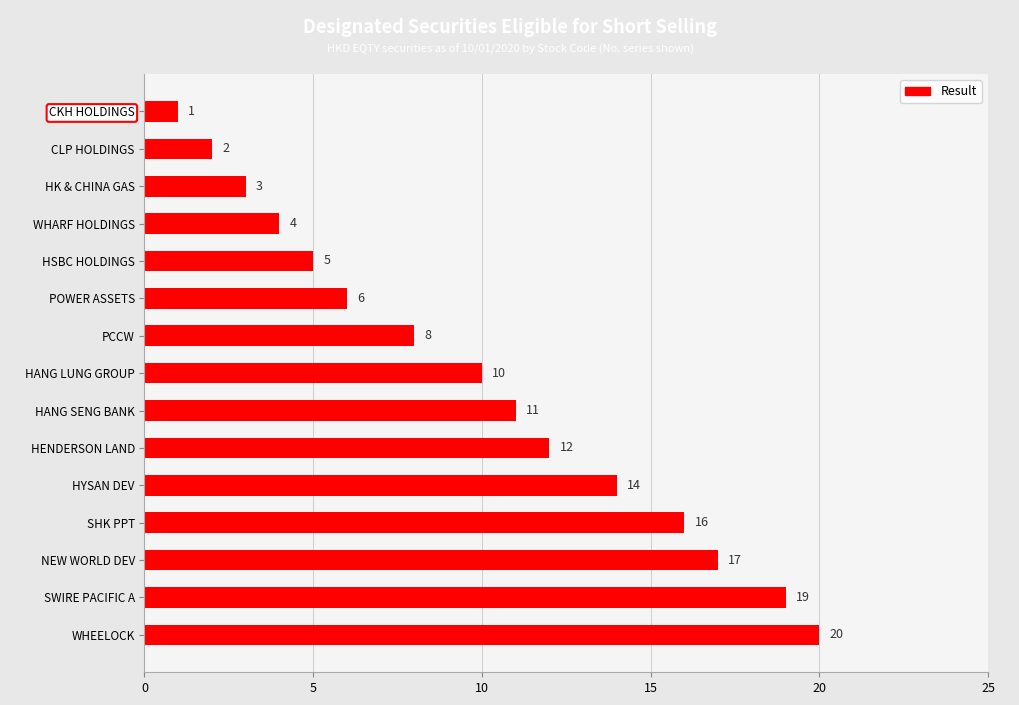

List the labels in order of value, smallest first.

CKH HOLDINGS, CLP HOLDINGS, HK & CHINA GAS, WHARF HOLDINGS, HSBC HOLDINGS, POWER ASSETS, PCCW, HANG LUNG GROUP, HANG SENG BANK, HENDERSON LAND, HYSAN DEV, SHK PPT, NEW WORLD DEV, SWIRE PACIFIC A, WHEELOCK